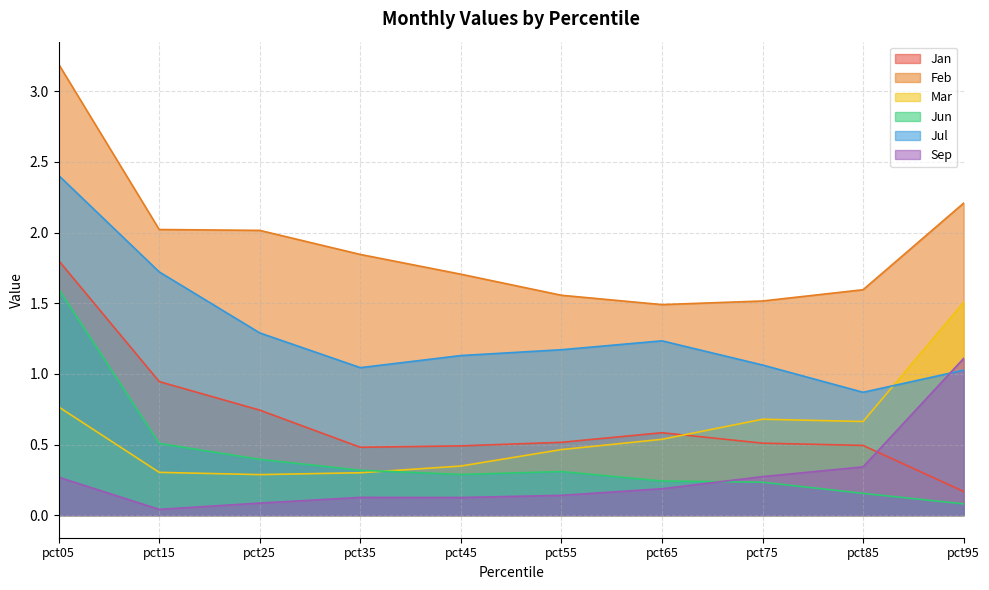

How many lines are shown in the chart?

6